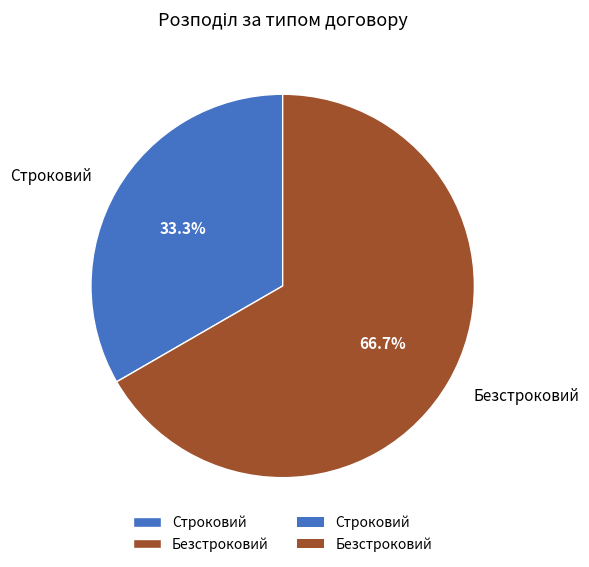

Rank the categories by value from highest to lowest.

Безстроковий, Строковий